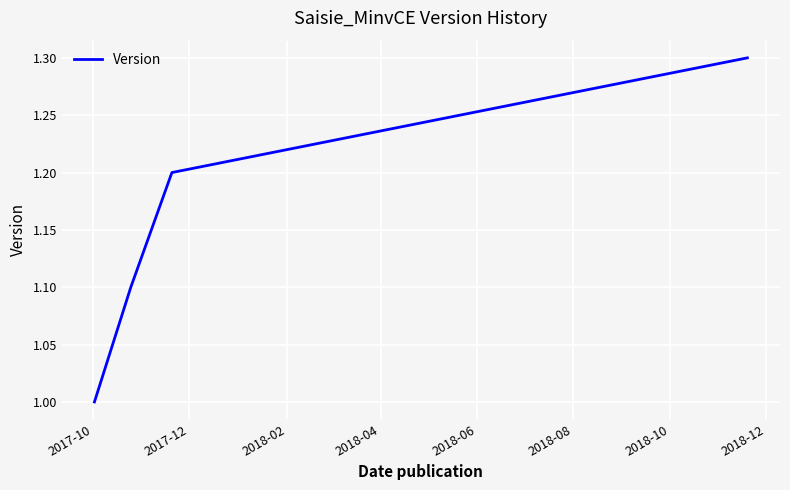

How many distinct data groups are displayed?

1